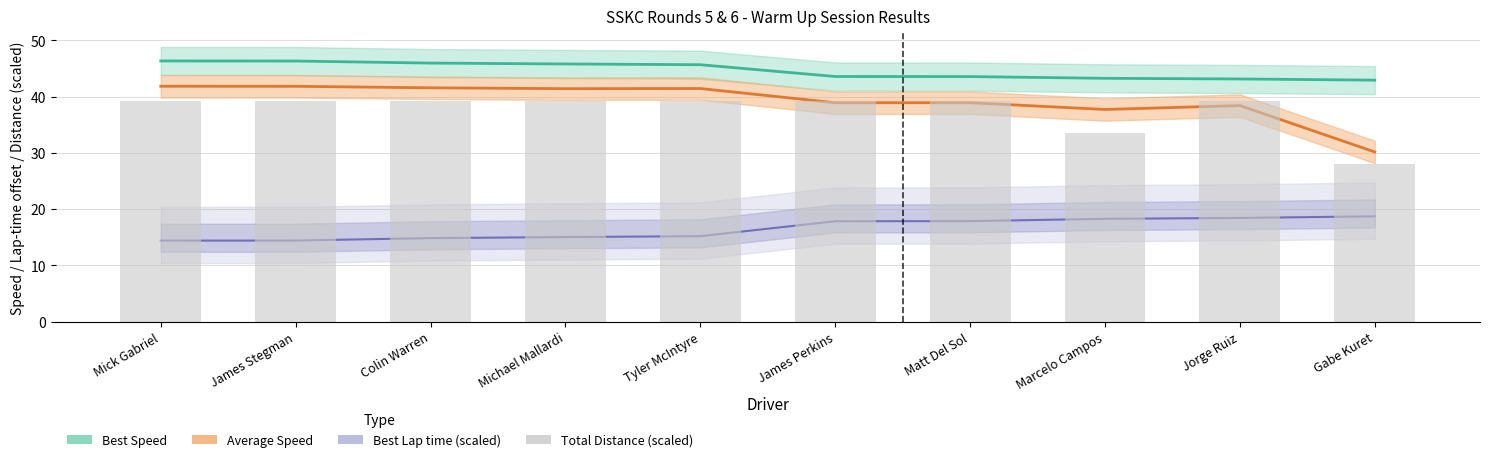

Rank the categories by value from highest to lowest.

Mick Gabriel, James Stegman, Colin Warren, Michael Mallardi, Tyler McIntyre, James Perkins, Matt Del Sol, Jorge Ruiz, Marcelo Campos, Gabe Kuret